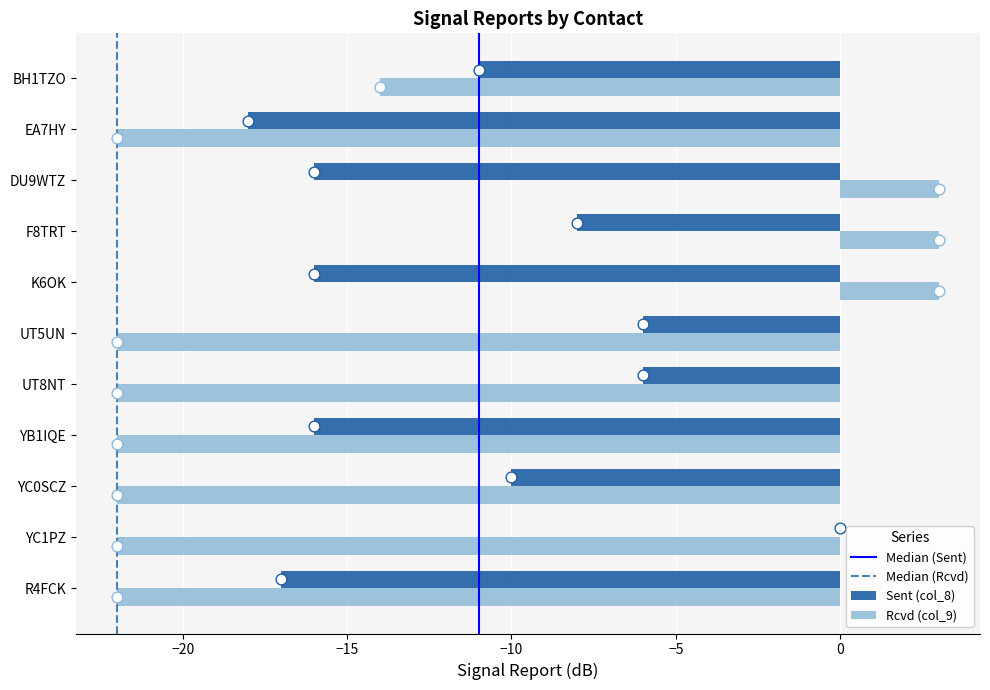

What is the sum of all Rcvd (col_9) values?

-159